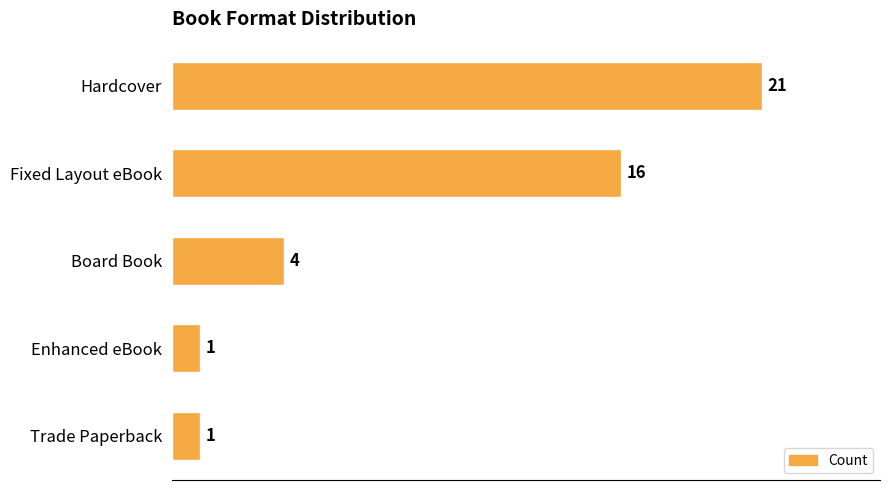

How many values are below 4?

2